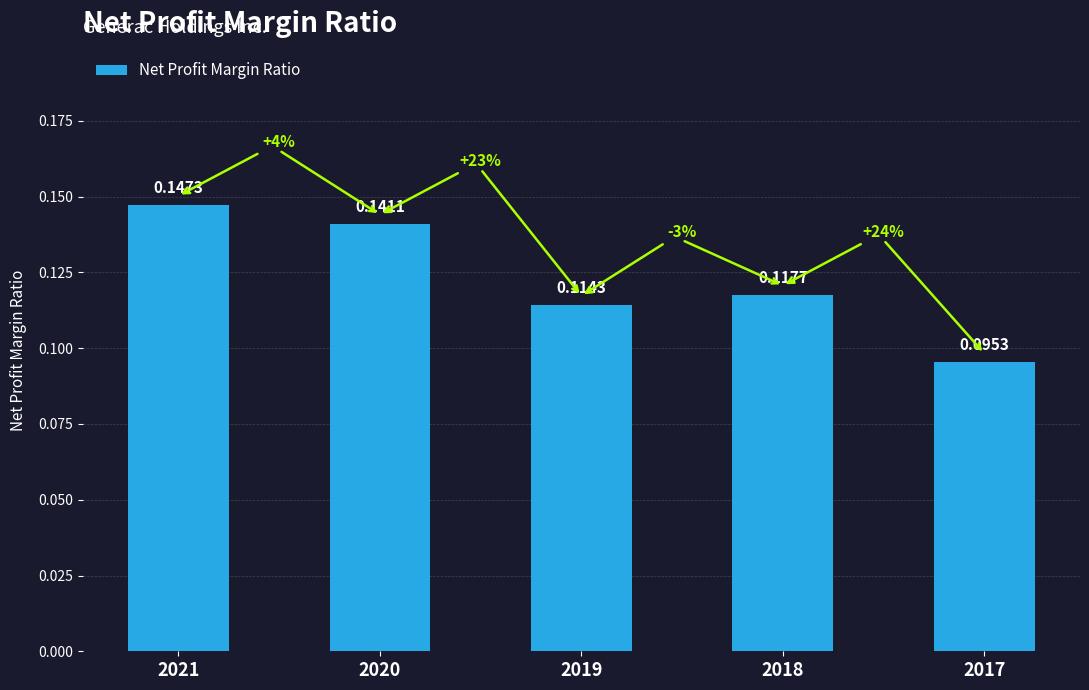

How many bars are there in total?

5